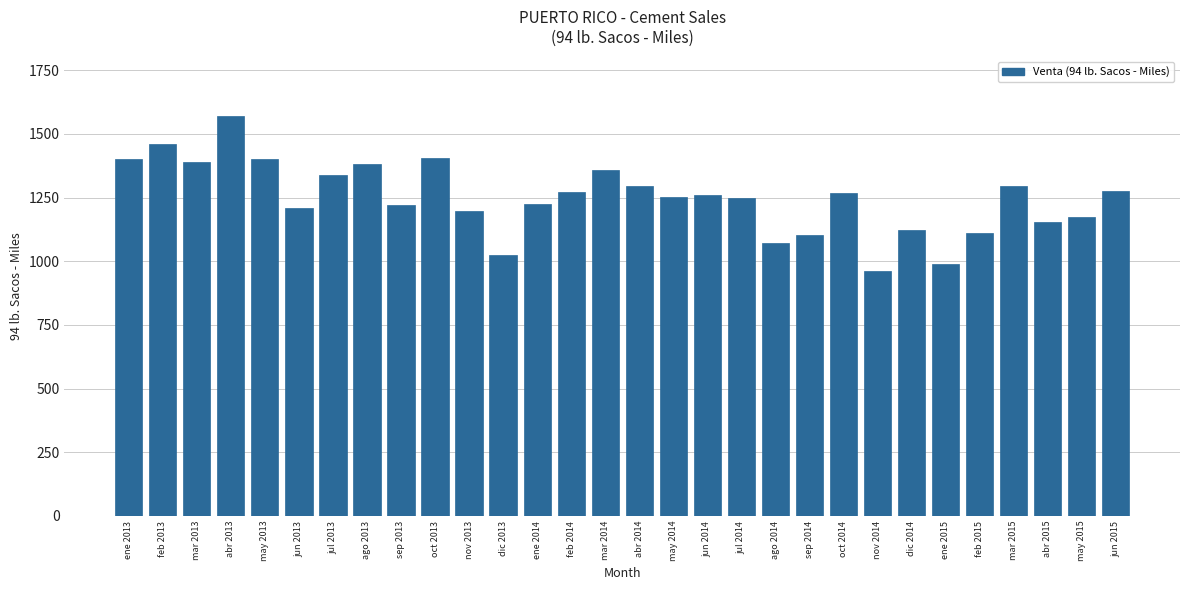

What is the difference between the maximum and minimum values?

606.1